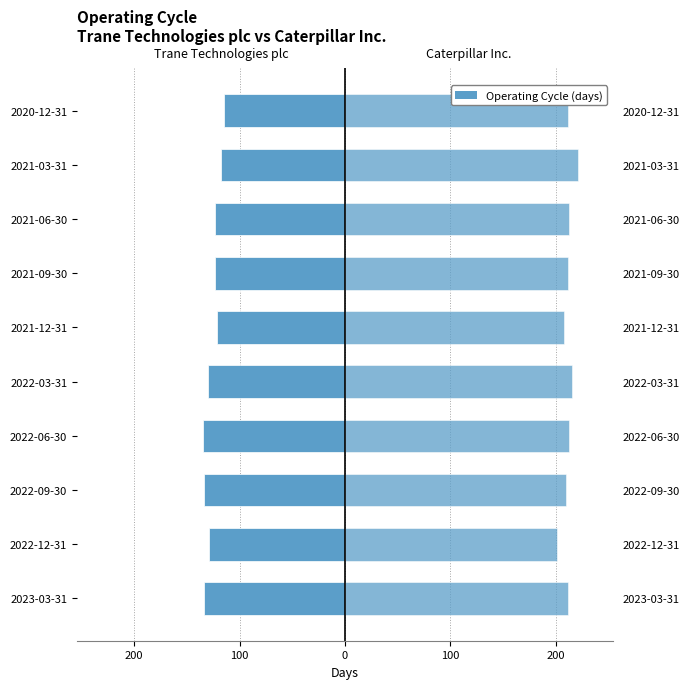

Between 2022-06-30 and 2023-03-31, which is larger?

2023-03-31